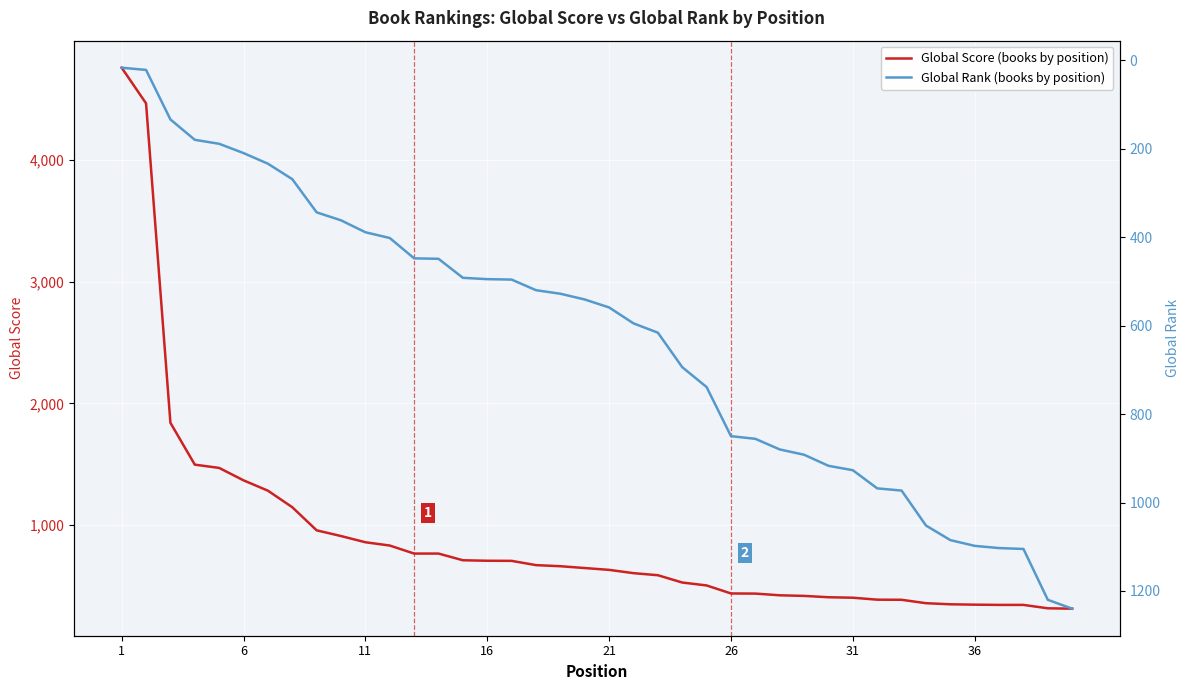

After their last crossing, which series has the higher values: Global Score or Global Rank?

Global Rank